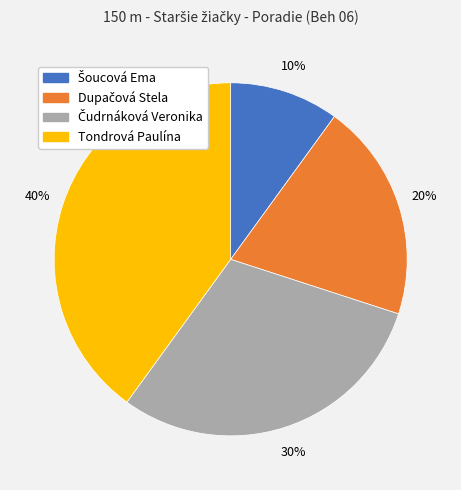

Is there a majority slice in this chart?

No